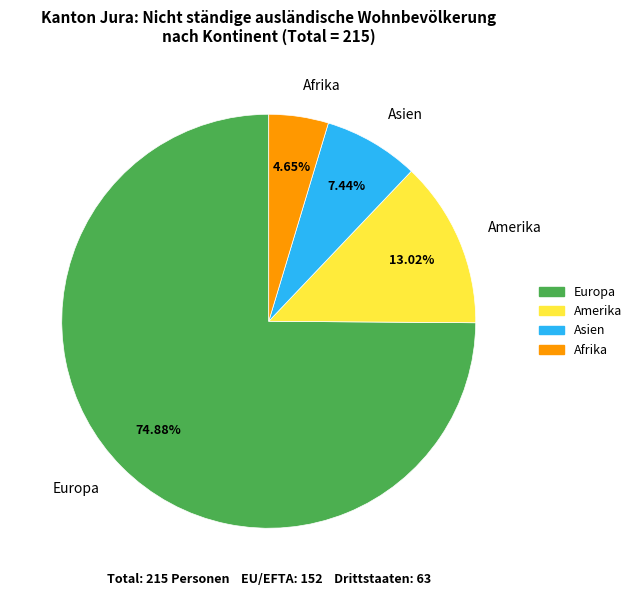

How many slices are in this pie chart?

4